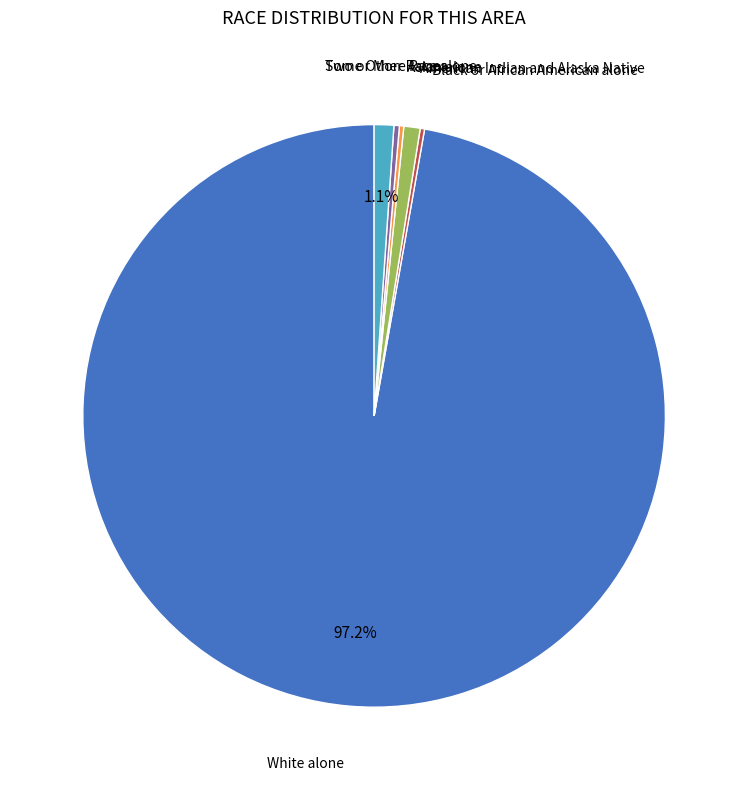

Does any single category account for the majority?

Yes